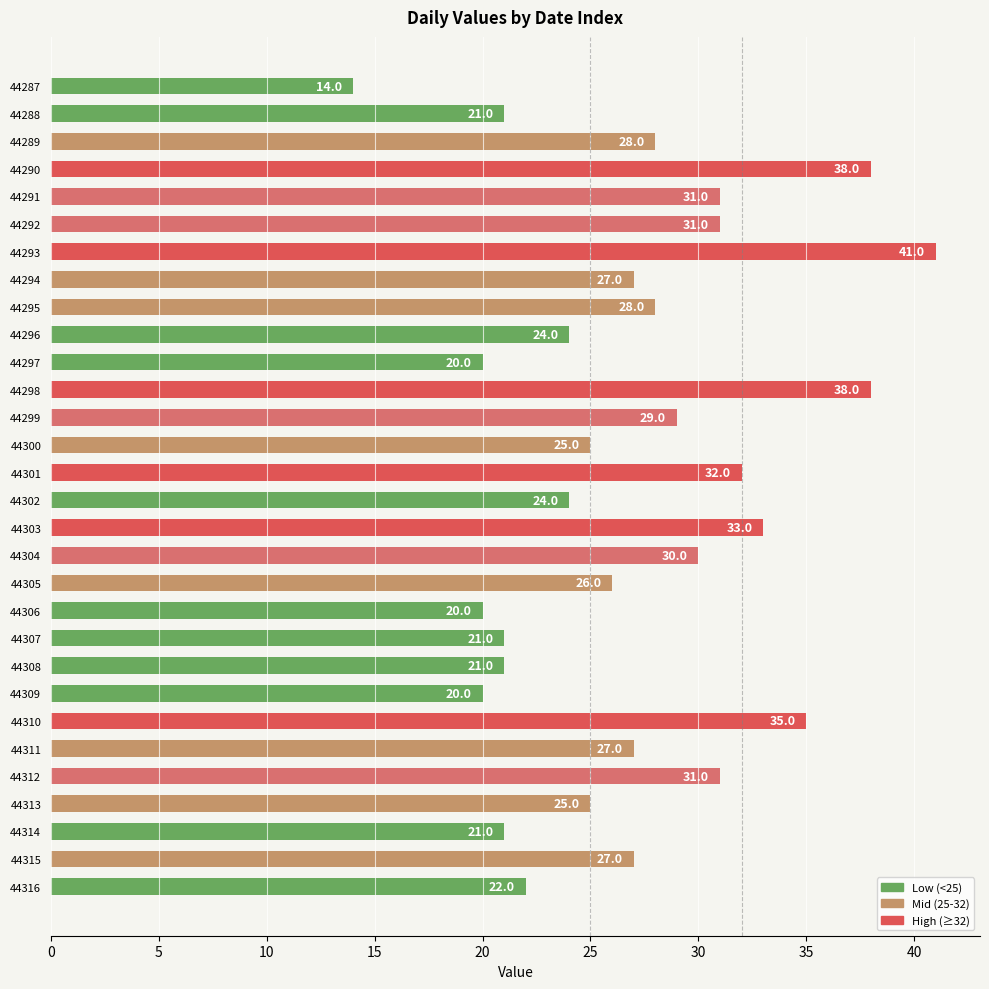

Between 44298 and 44313, which is larger?

44298